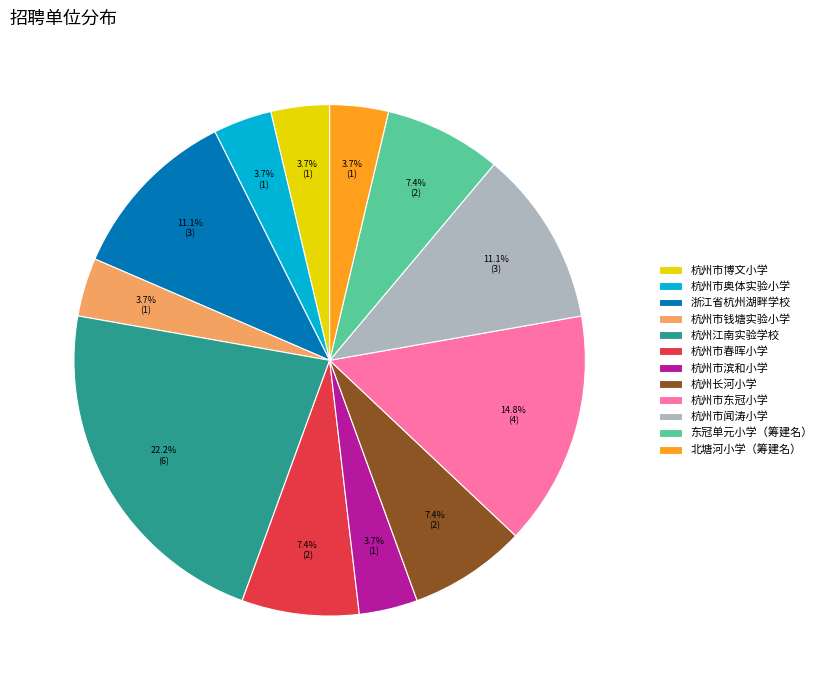

Count the number of slices in the pie.

12